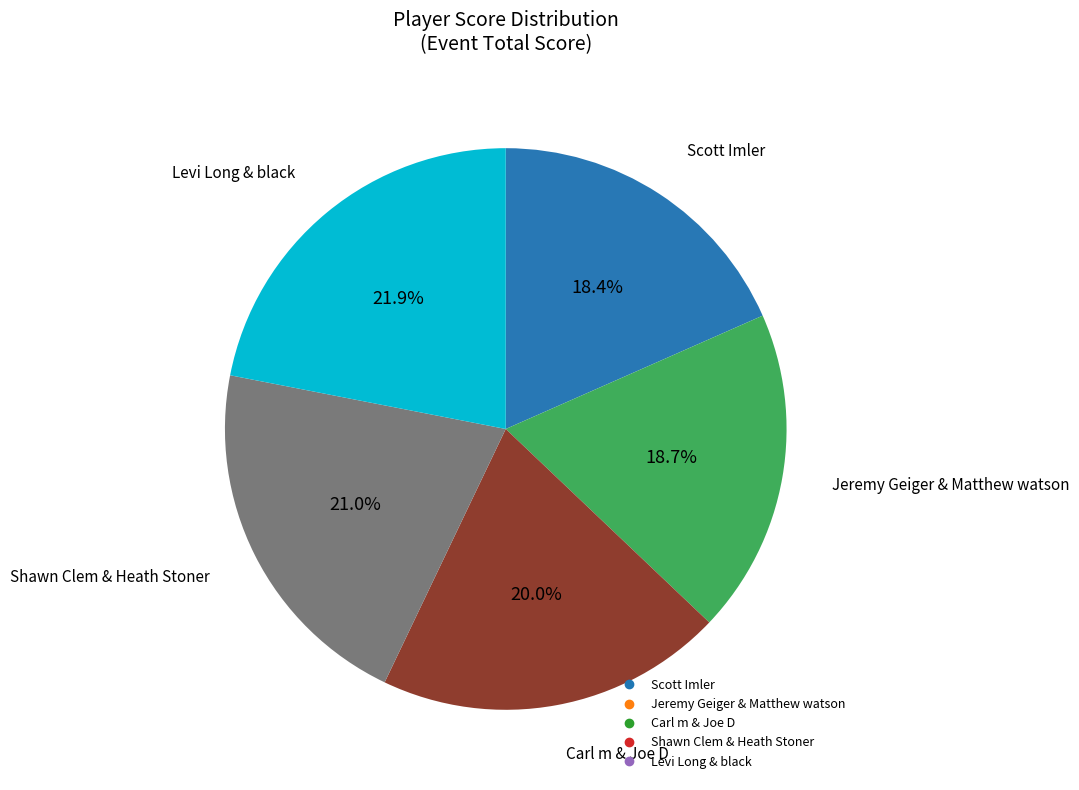

How many segments does this pie chart have?

5